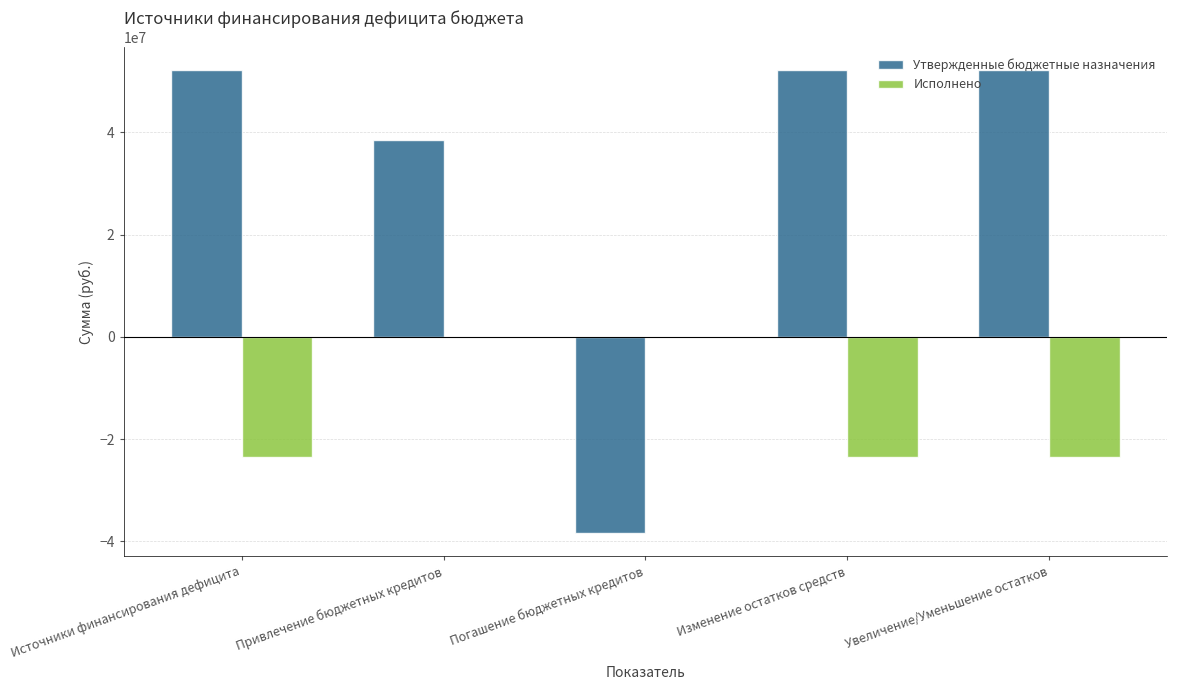

At which category is the sum across all series the highest?

Привлечение бюджетных кредитов